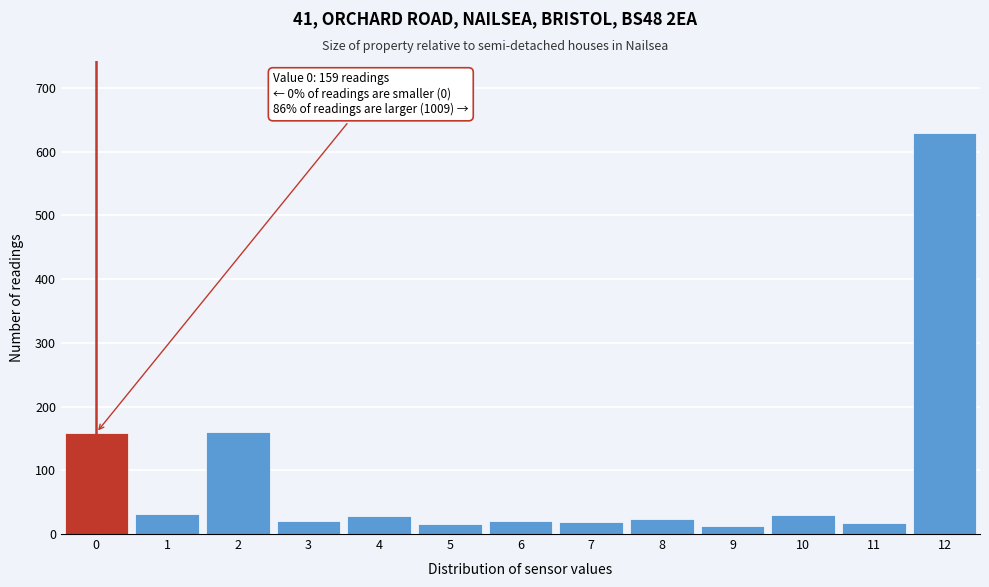

Over which range of the x-axis is the bar tallest?

11.5 to 12.5